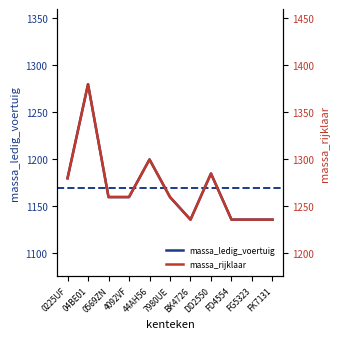

List the series in order of their overall mean, highest first.

massa_rijklaar, massa_ledig_voertuig